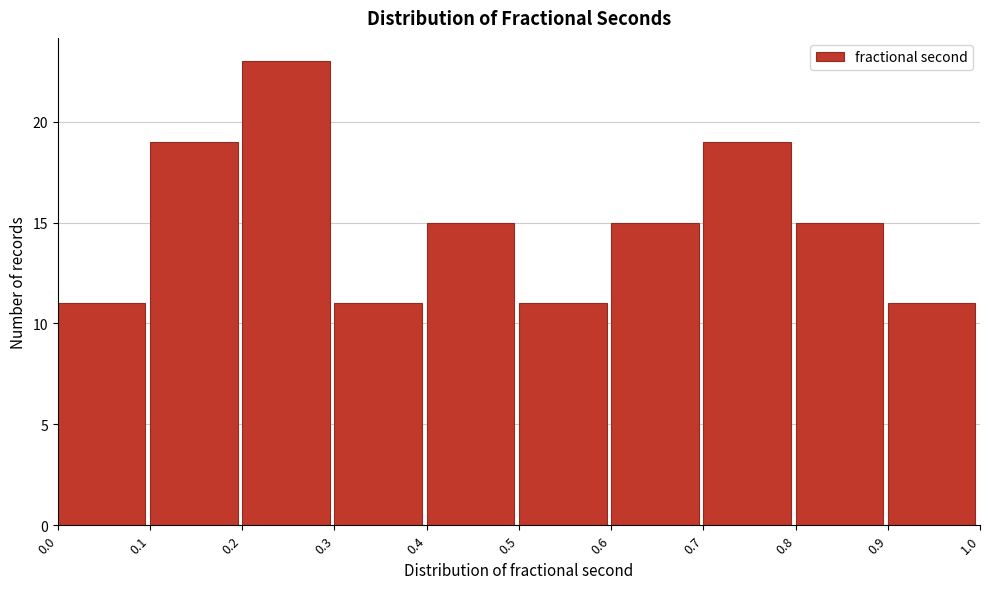

Reading left to right, list every bar in this chart as the range it spans on the x-axis followed by its height. The values are not printed on the chart, so give them approximately, as read against the axis.

0.0 to 0.1: 11
0.1 to 0.2: 19
0.2 to 0.3: 23
0.3 to 0.4: 11
0.4 to 0.5: 15
0.5 to 0.6: 11
0.6 to 0.7: 15
0.7 to 0.8: 19
0.8 to 0.9: 15
0.9 to 1.0: 11